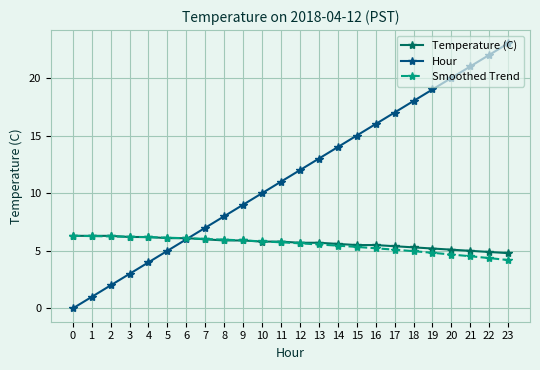

Which series ends up on top after the final intersection of Smoothed Trend and Temperature (C)?

Temperature (C)